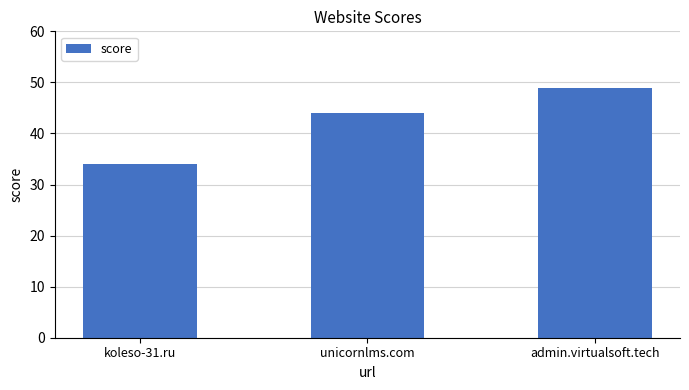

True or false: the data shows 9 at koleso-31.ru.

False